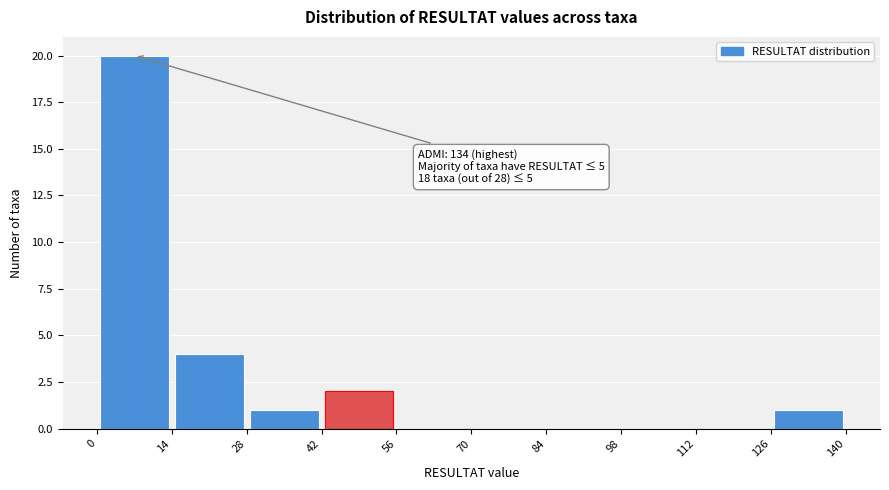

Which range on the x-axis has the tallest bar?

0 to 14